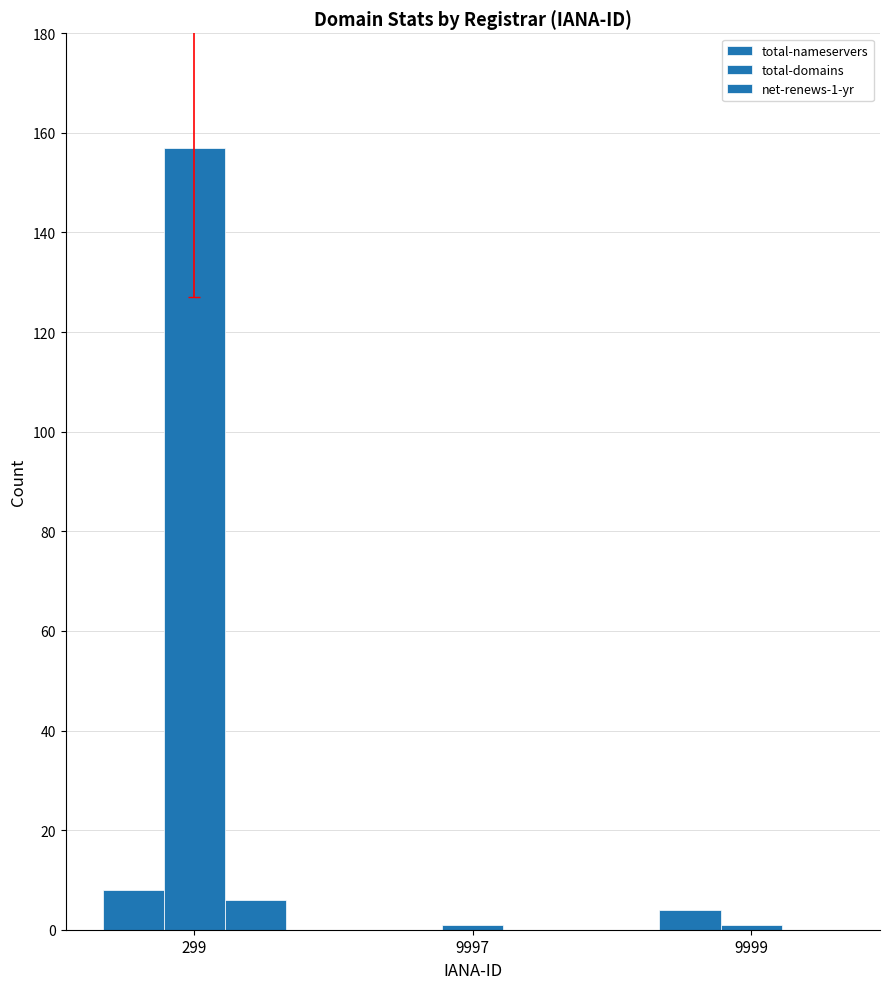

Count the number of data series in this chart.

3